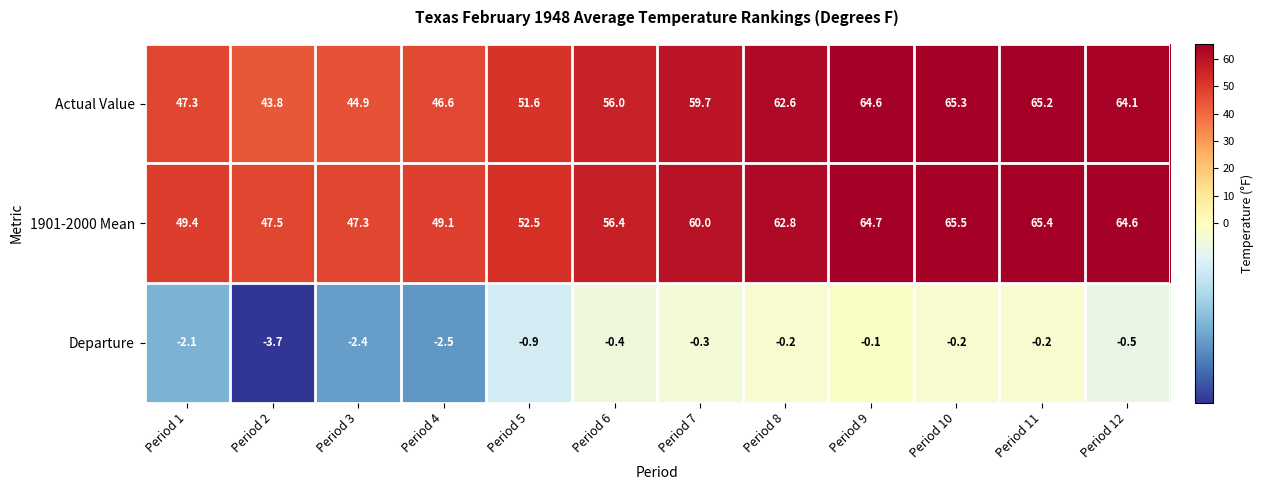

Is it true that 1901-2000 Mean equals 32.2 at Period 12?

False